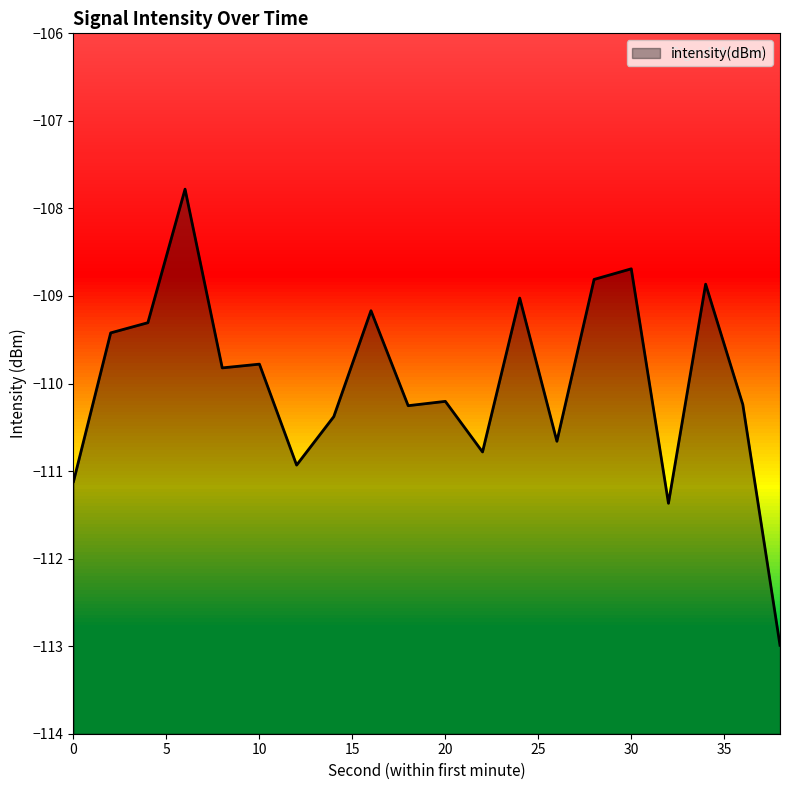

What is the maximum value shown in the chart?

-107.8